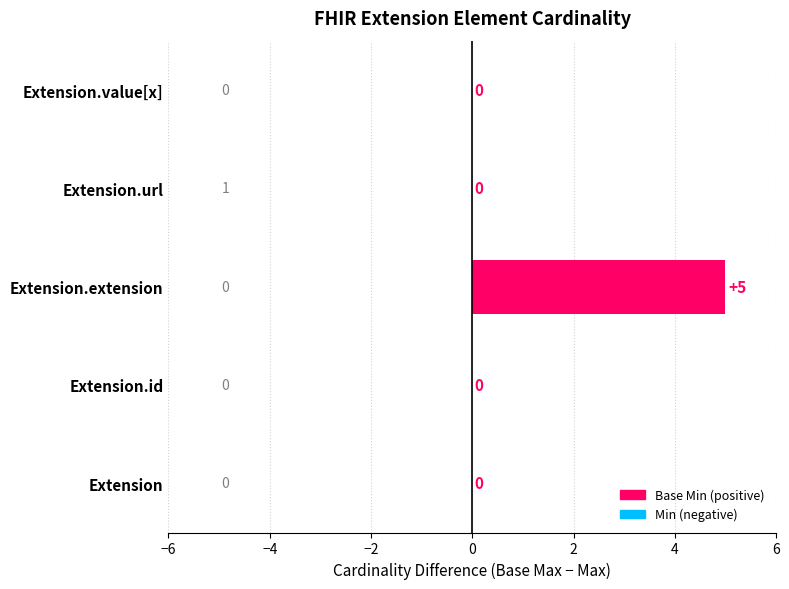

The value at Extension.id is 3. True or false?

False